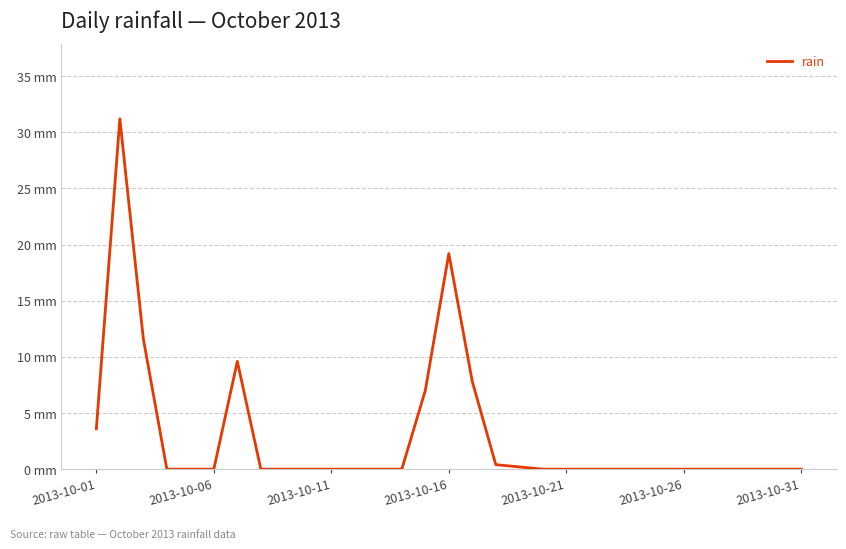

Does the chart have visible grid lines?

Yes